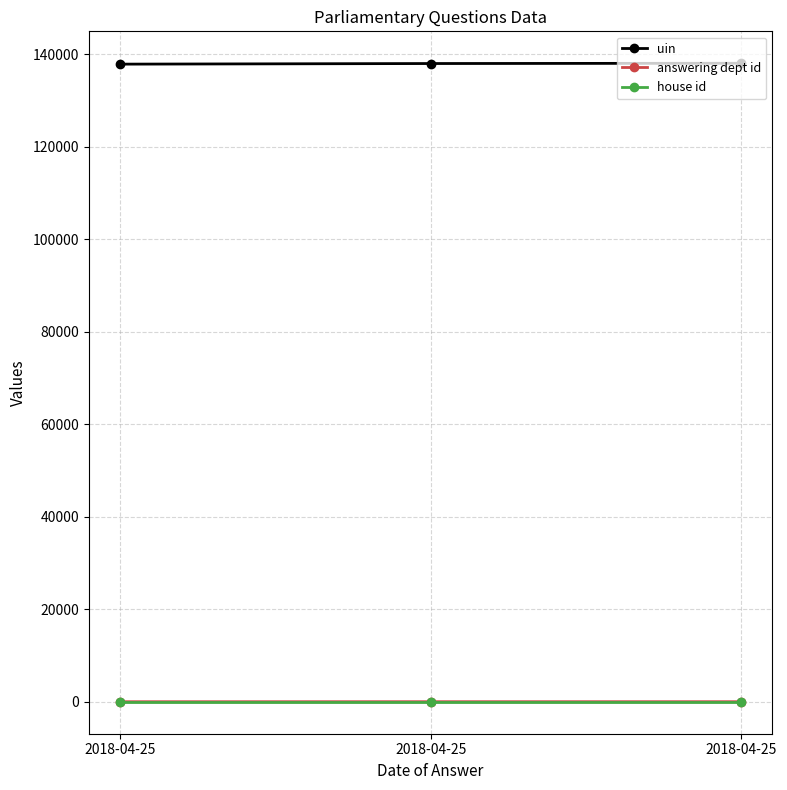

How many data points does each series have?

3